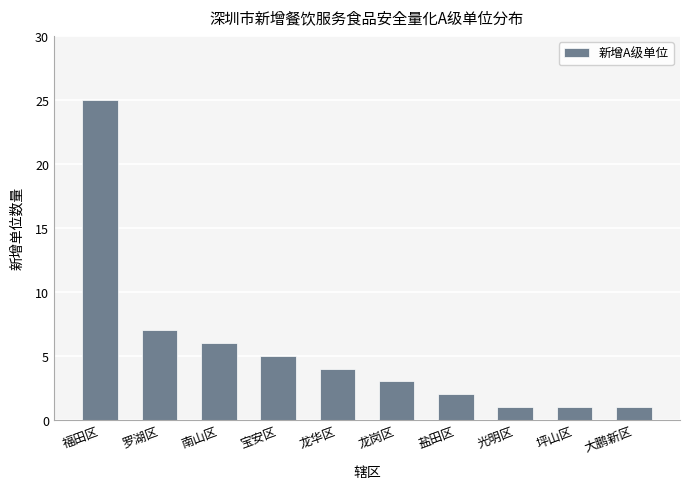

What is the difference between the values at 福田区 and 龙岗区?

22